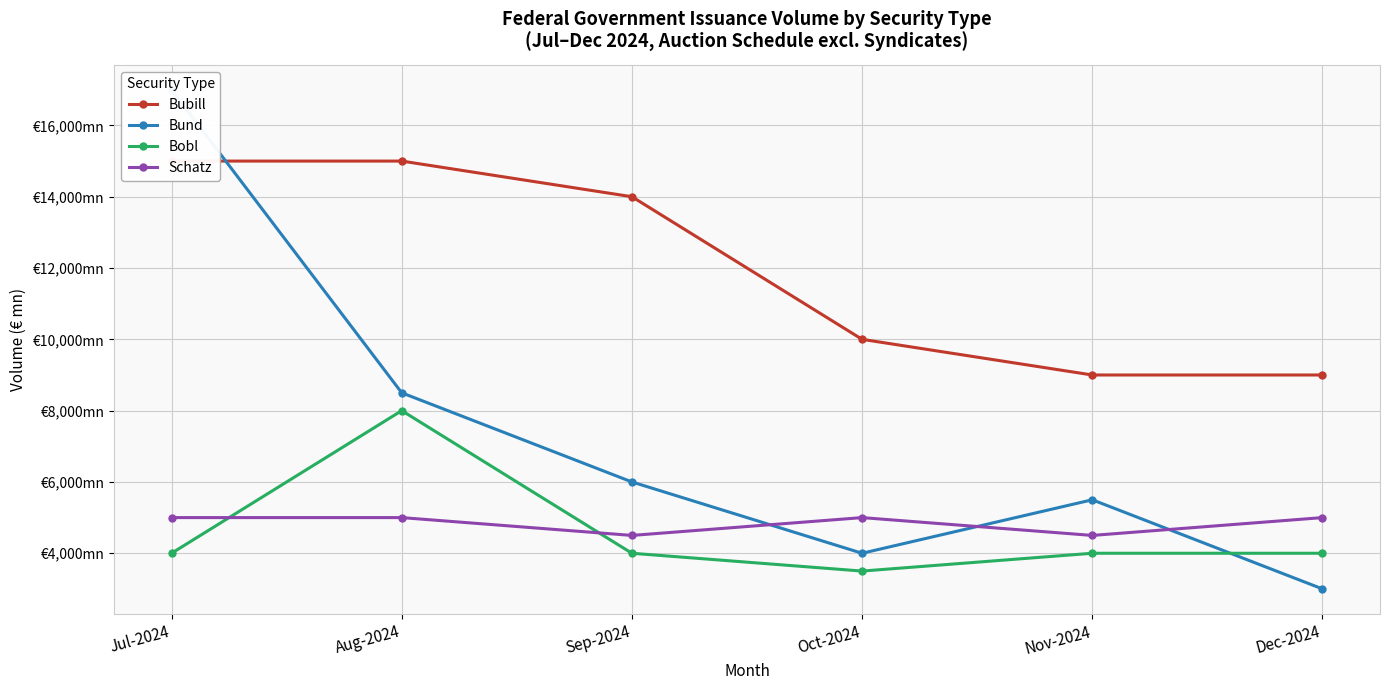

Reading left to right, extract all data points from this chart.

Bubill: 15000	15000	14000	10000	9000	9000
Bund: 17000	8500	6000	4000	5500	3000
Bobl: 4000	8000	4000	3500	4000	4000
Schatz: 5000	5000	4500	5000	4500	5000